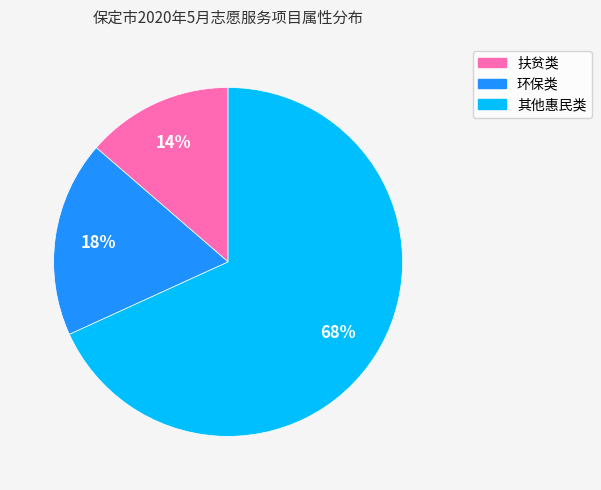

How many segments does this pie chart have?

3